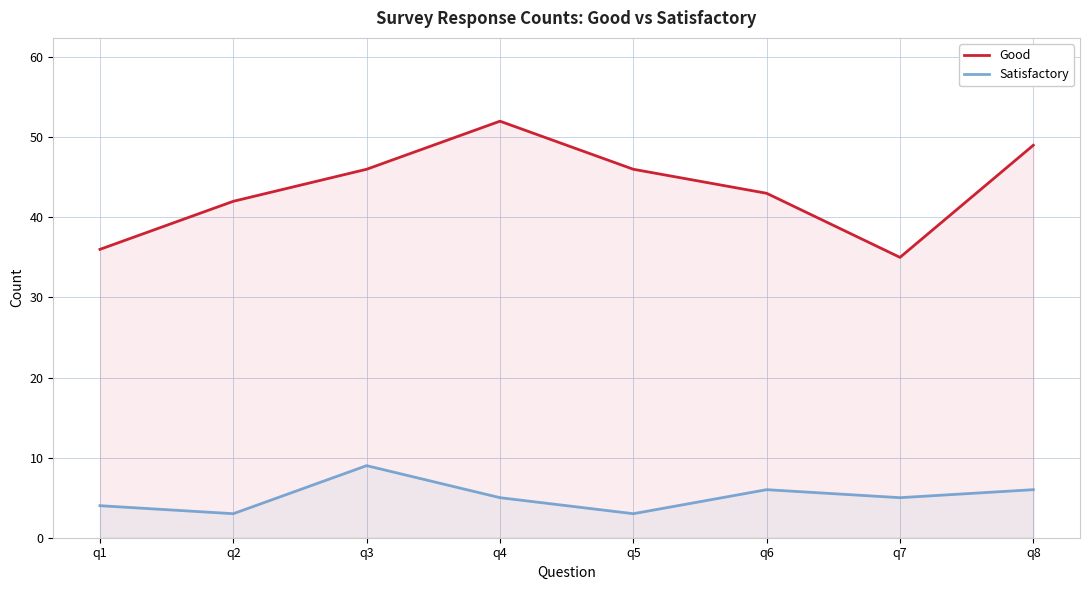

Where is Satisfactory nearest to the value 6?

q6